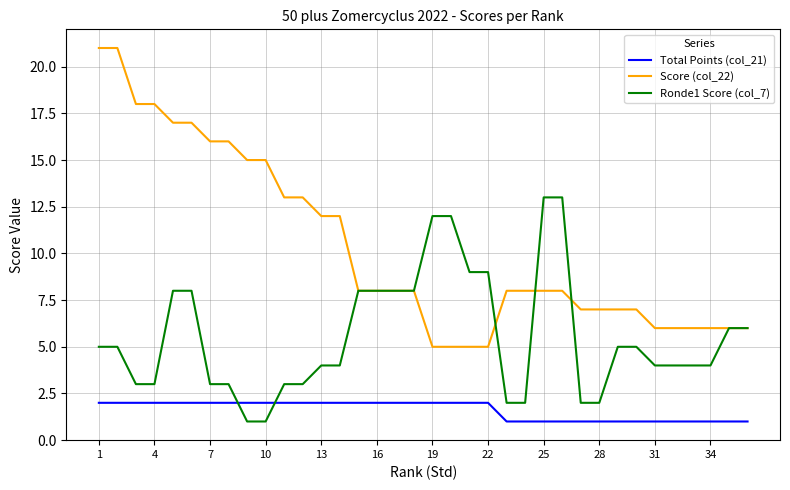

Which series has the largest total across all categories?

Score (col_22)